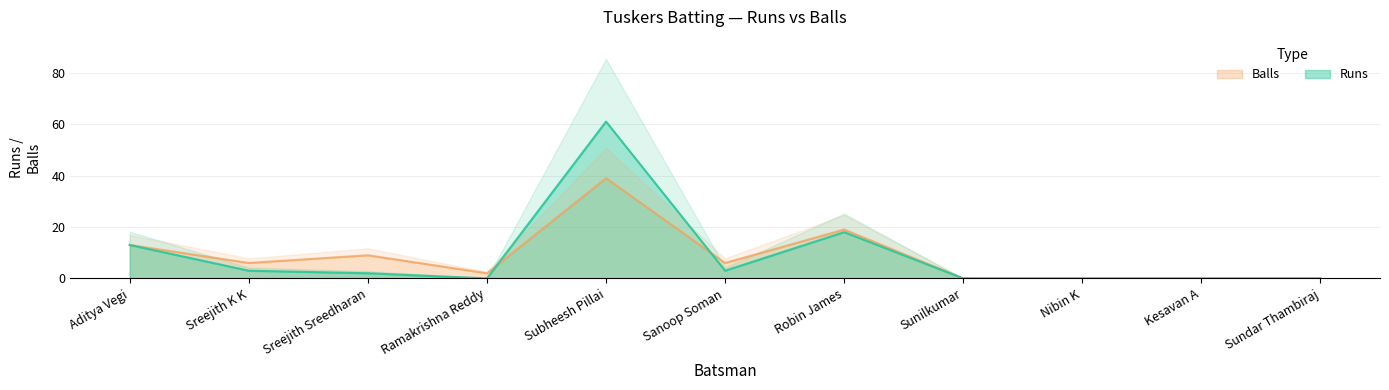

What is the approximate value of Balls at Subheesh Pillai?

39